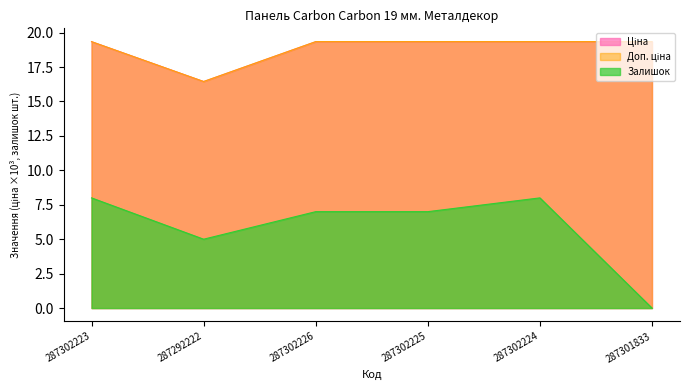

Count the Доп. ціна values in the range 19 to 20.

5